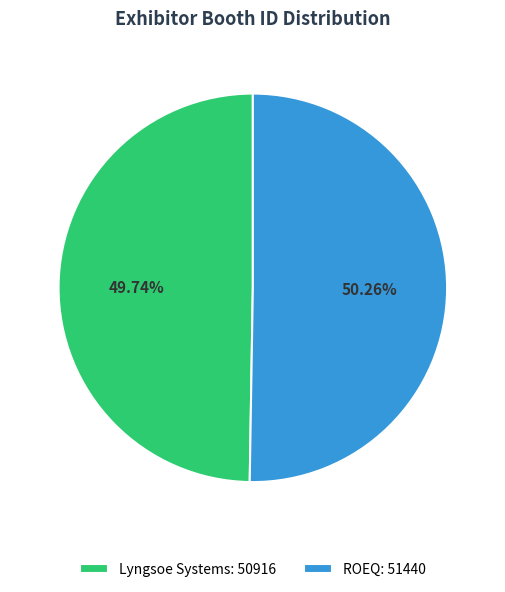

How many segments does this pie chart have?

2